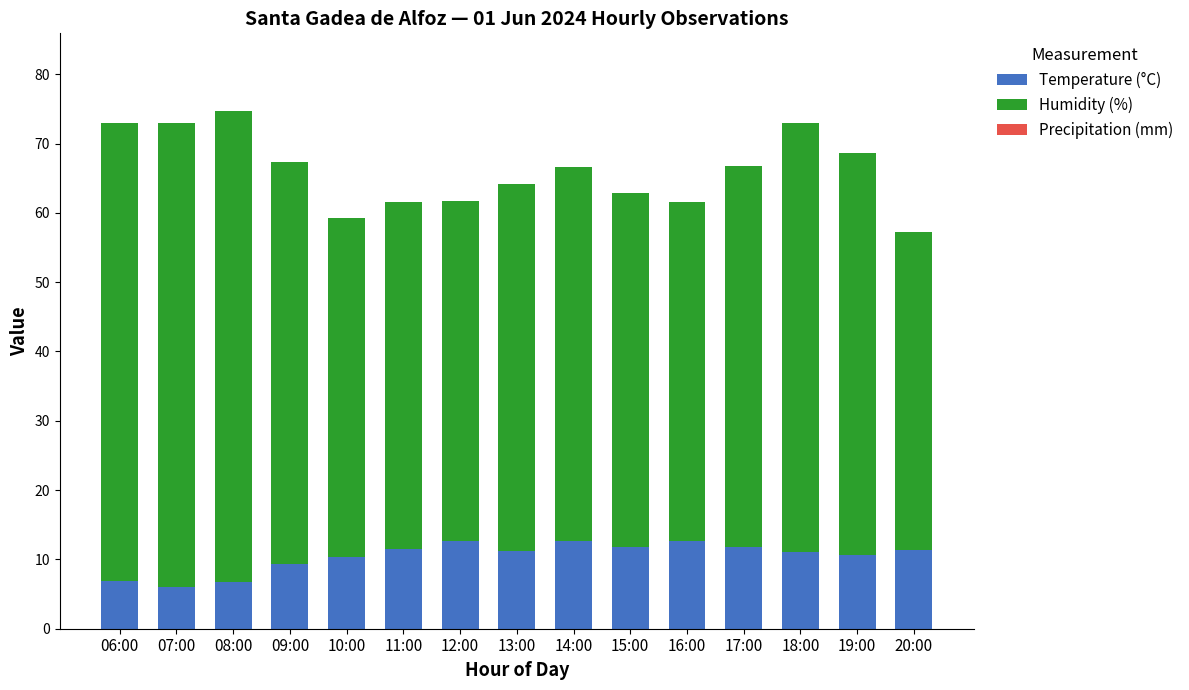

What is the highest value of the Temperature (°C) series?

12.7